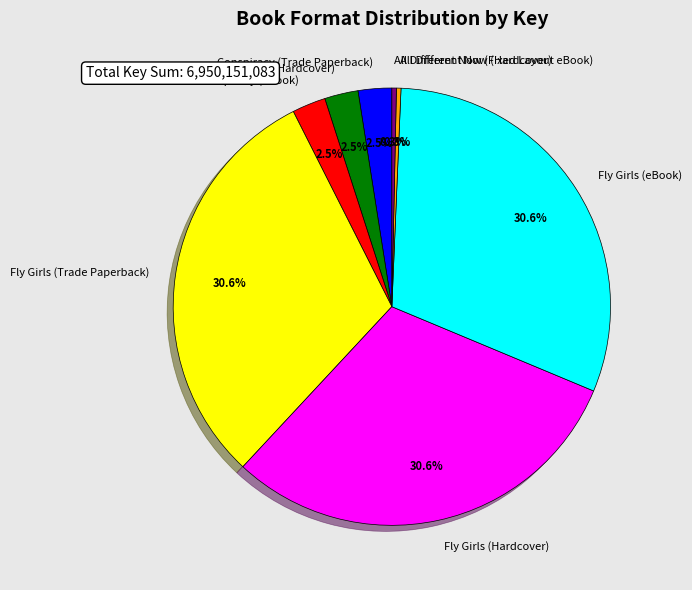

Is the sum of Conspiracy (Trade Paperback) and Fly Girls (eBook) greater than half?

No